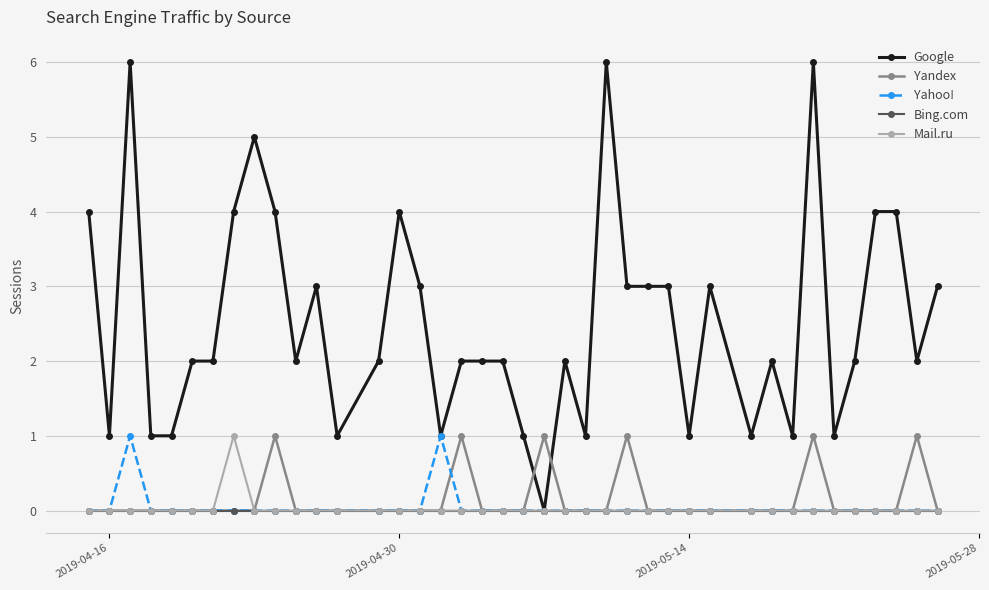

Which series has the largest total across all categories?

Google